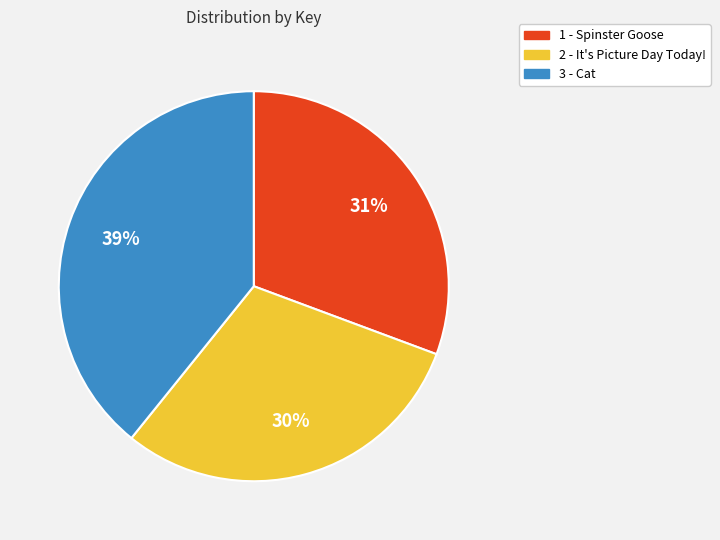

What is the smallest slice in the pie chart?

2